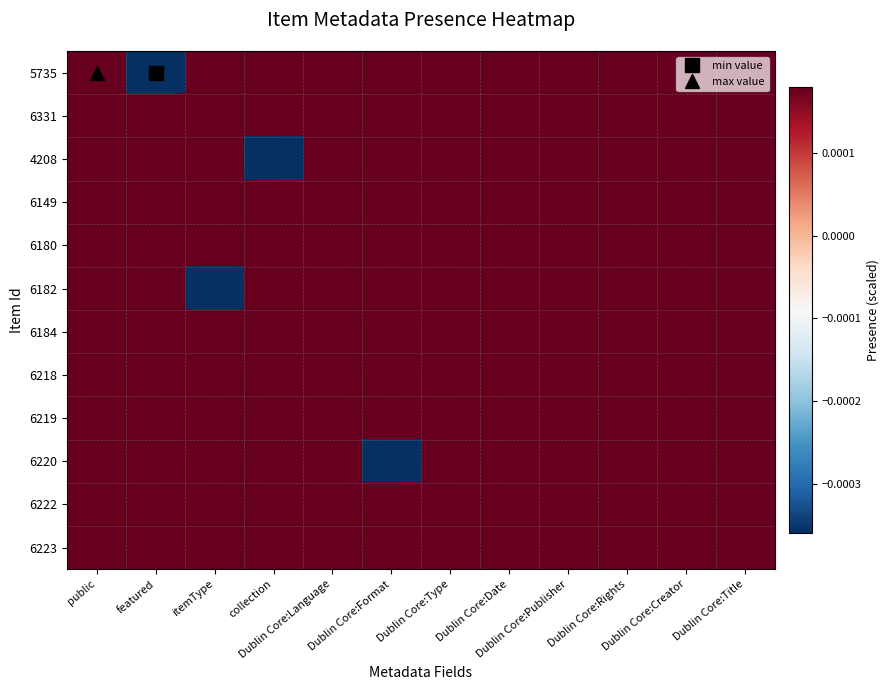

Which series has the largest range (max minus min)?

5735